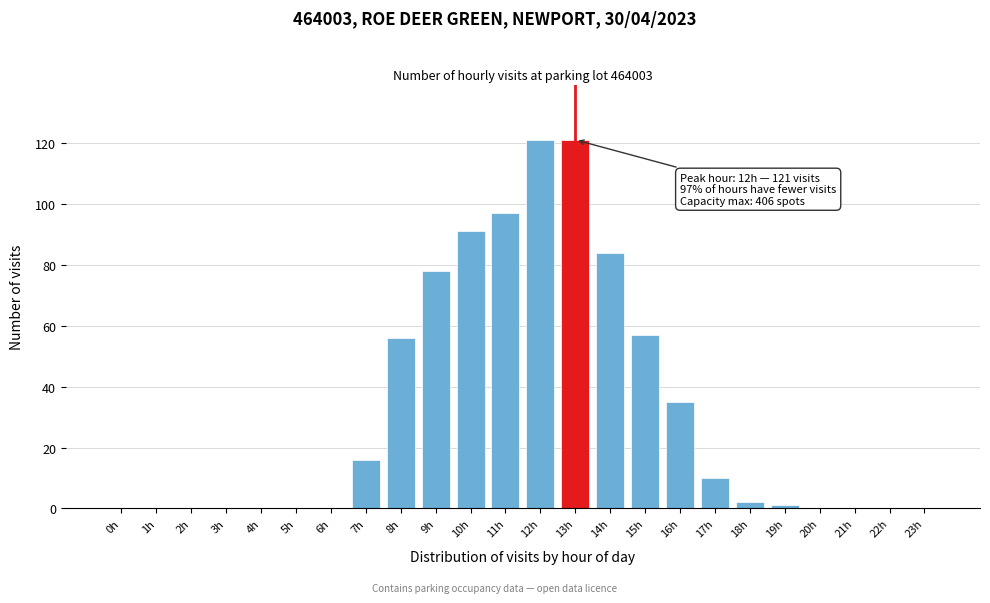

Reading left to right, extract all data points from this chart.

0h=0	1h=0	2h=0	3h=0	4h=0	5h=0	6h=0	7h=16	8h=56	9h=78	10h=91	11h=97	12h=121	13h=121	14h=84	15h=57	16h=35	17h=10	18h=2	19h=1	20h=0	21h=0	22h=0	23h=0